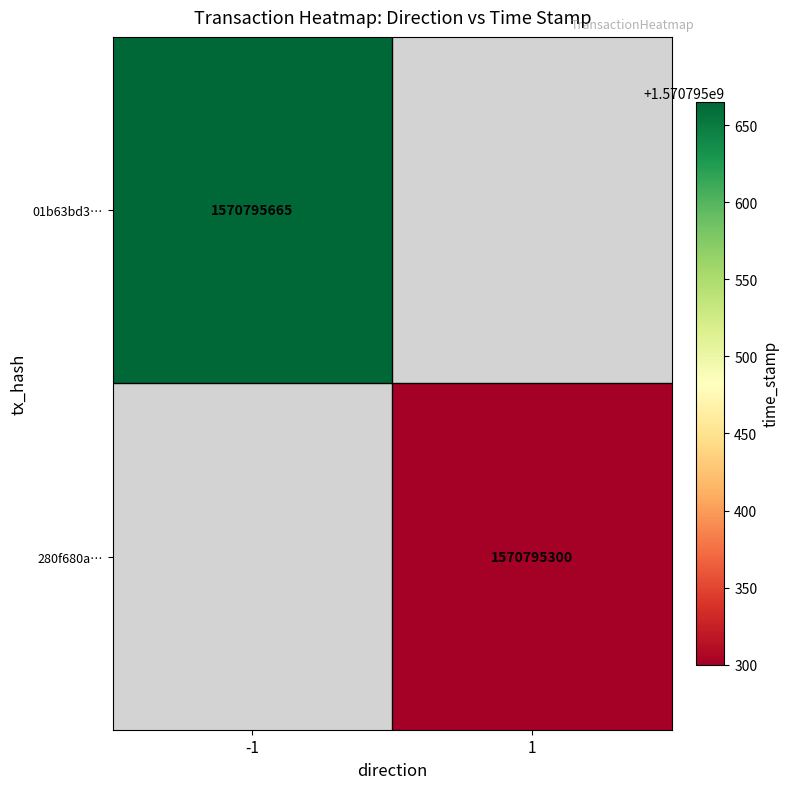

How many categories are shown in the chart?

2